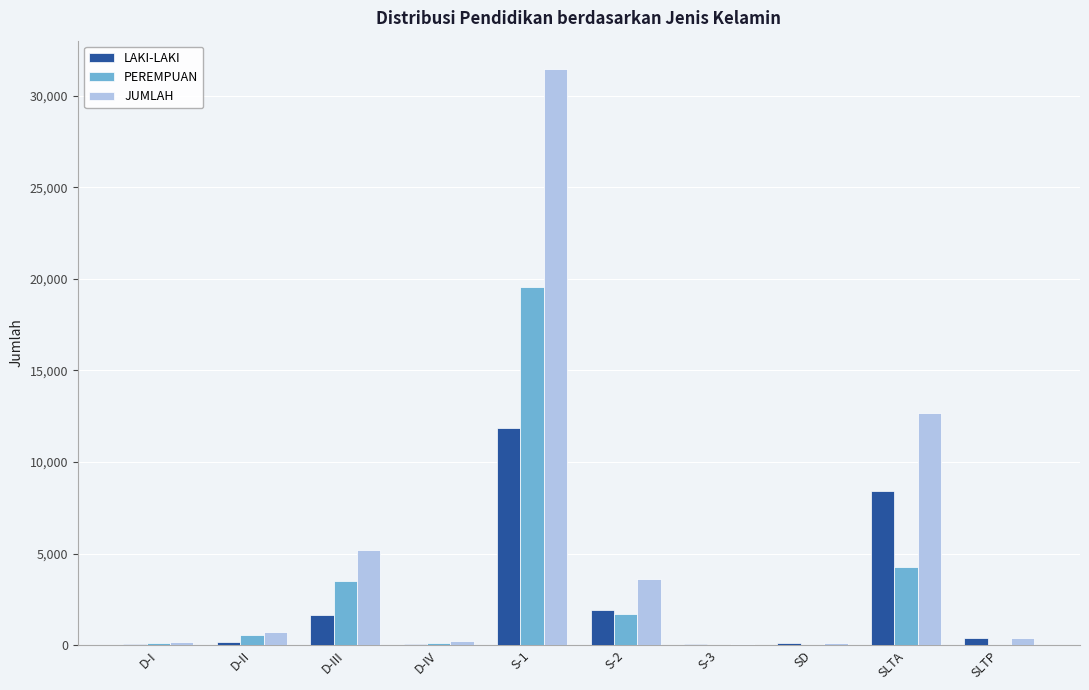

Are the bars grouped side by side (vs. stacked)?

Yes